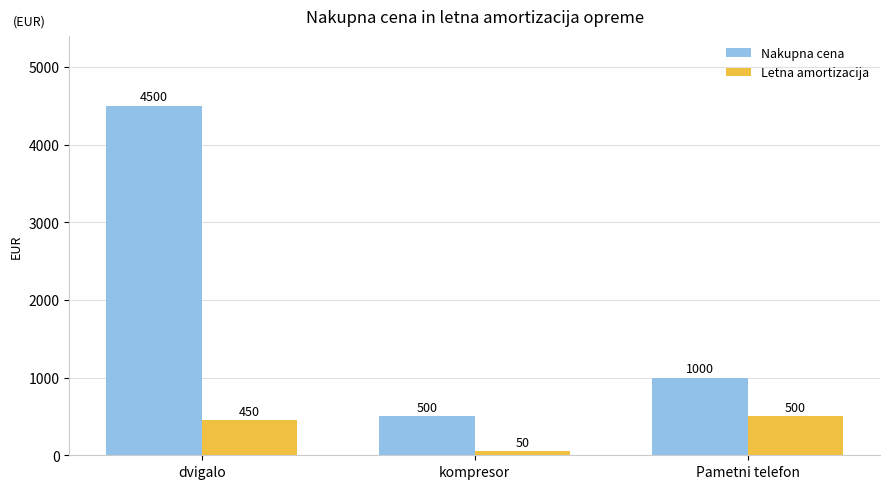

How many categories are shown in the chart?

3